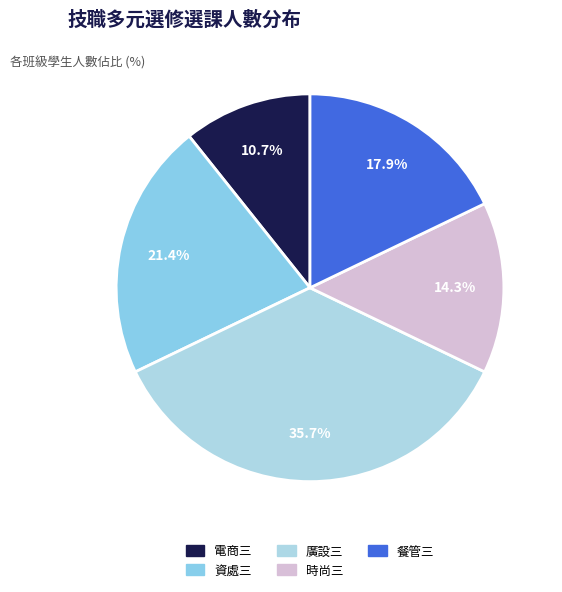

To the nearest percent, what is the average slice percentage?

20%